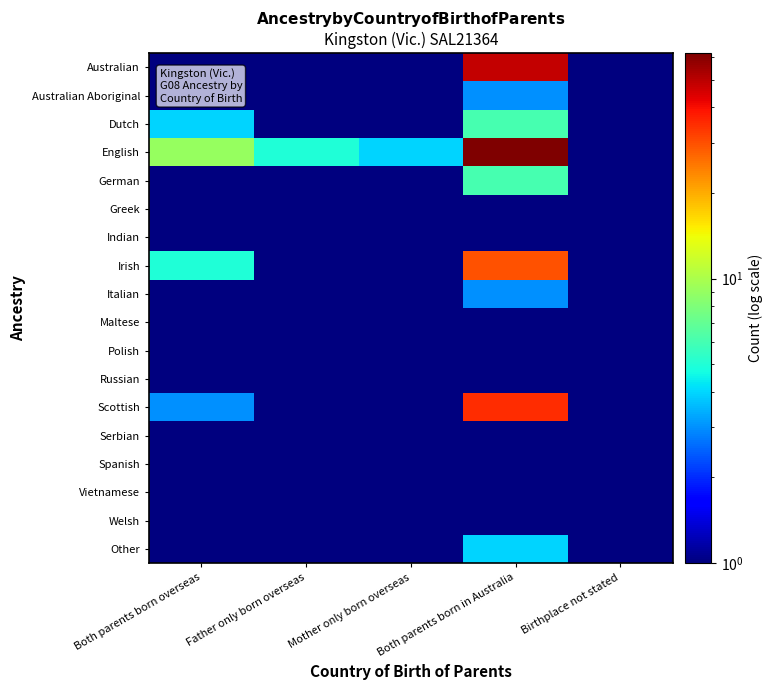

Count the number of categories in the chart.

5